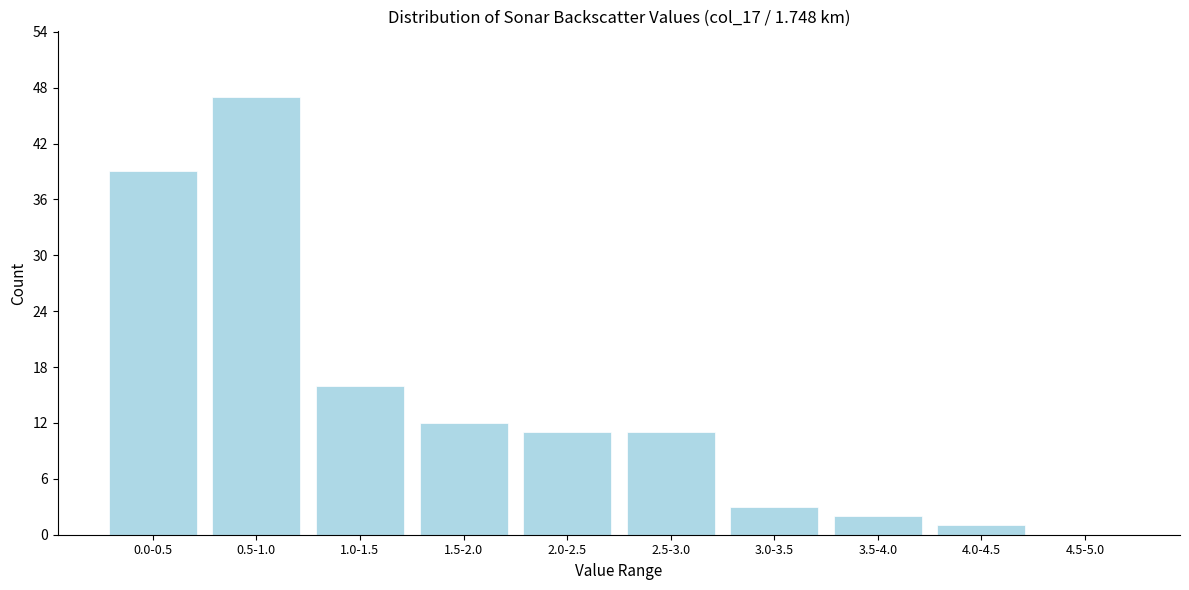

Reading left to right, list all the values displayed in this chart.

0.0-0.5=39	0.5-1.0=47	1.0-1.5=16	1.5-2.0=12	2.0-2.5=11	2.5-3.0=11	3.0-3.5=3	3.5-4.0=2	4.0-4.5=1	4.5-5.0=0